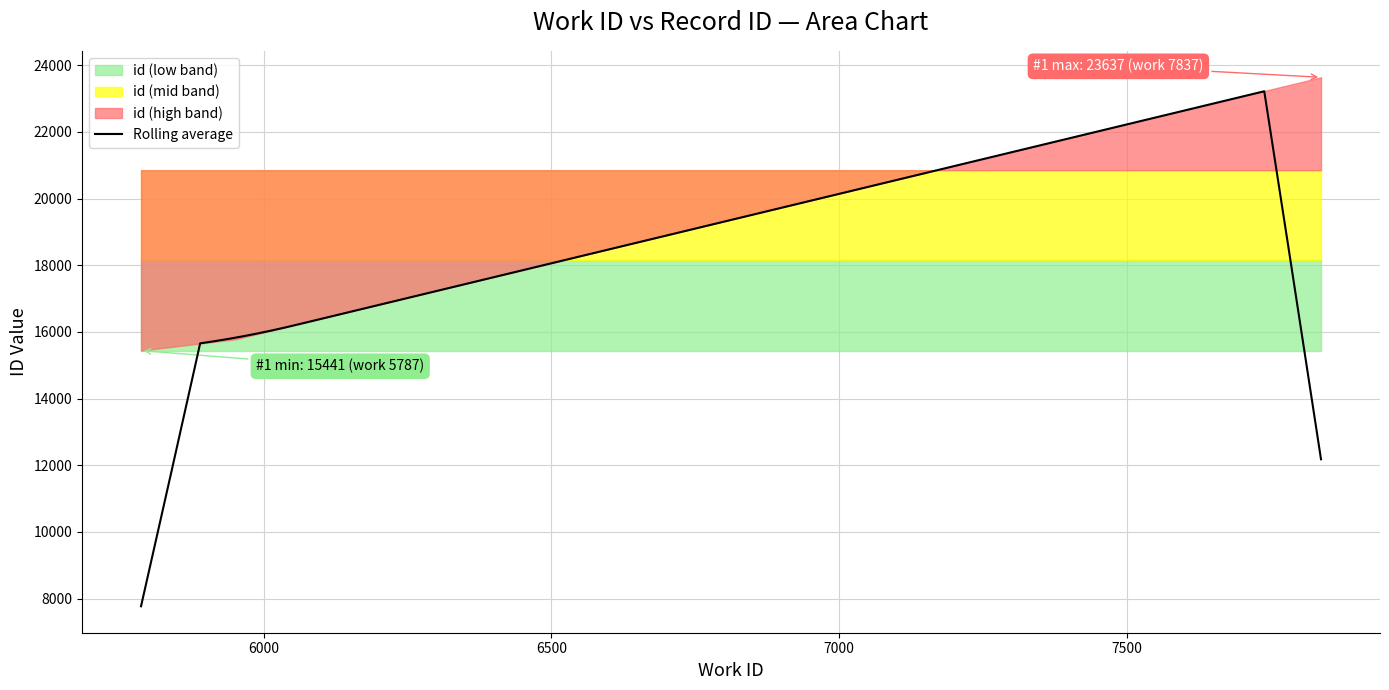

Does the chart display data point markers on the line(s)?

No